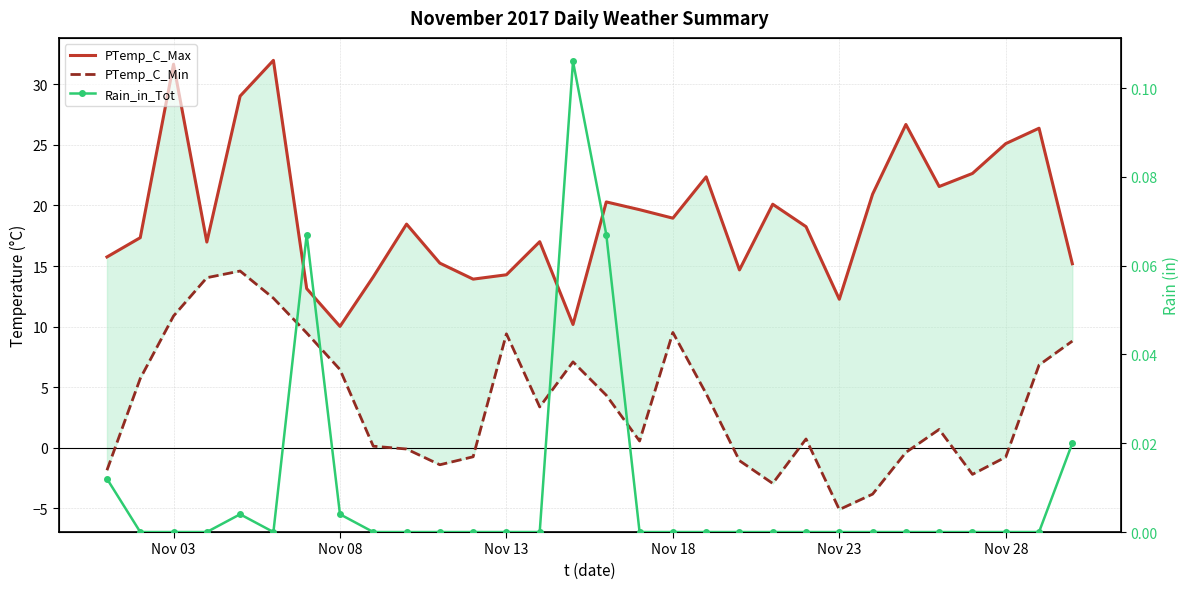

What is the highest value of the Rain_in_Tot series?

0.1